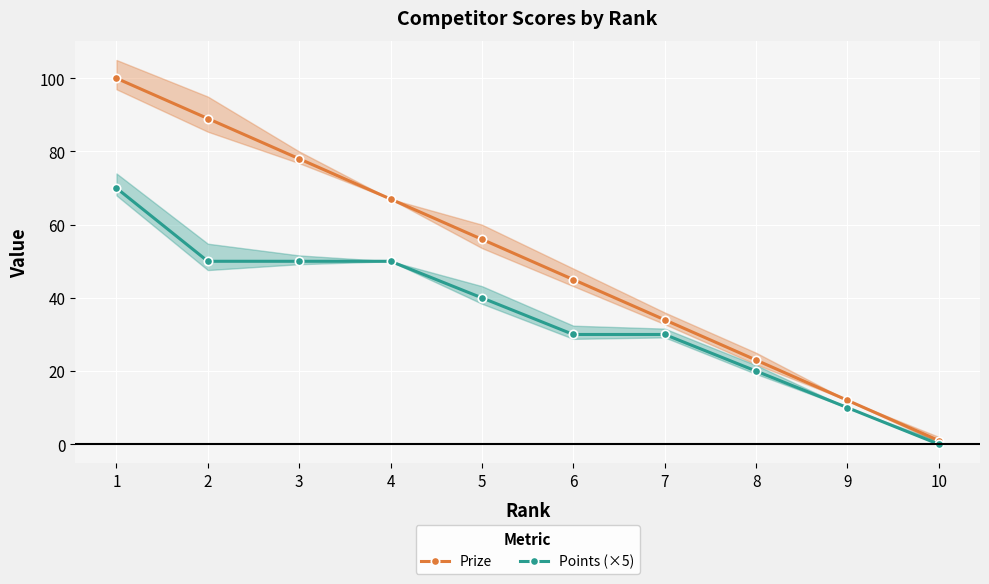

True or false: Prize has more than 1 interior local peaks.

False